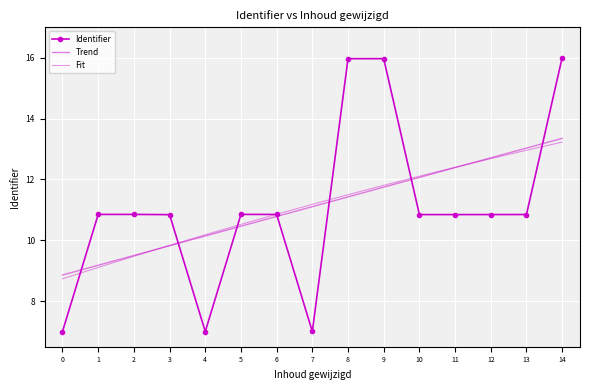

What are all the series names shown in the legend?

Identifier, Trend, Fit